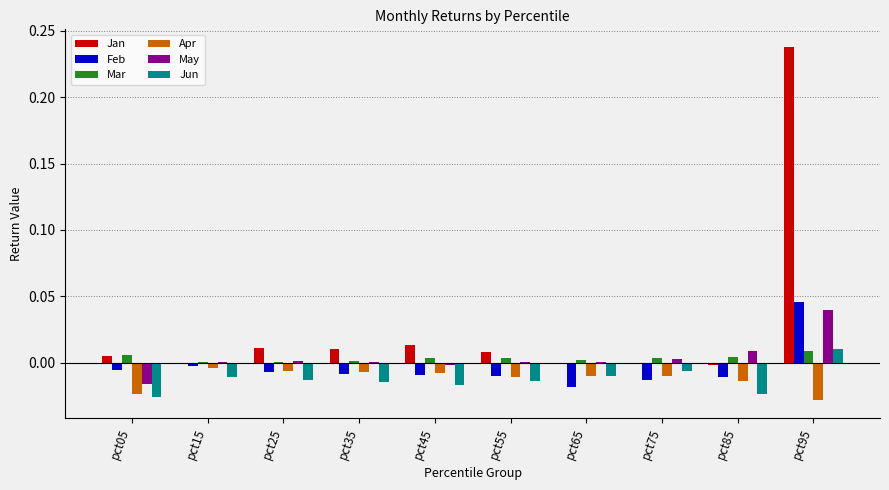

What are all the series names shown in the legend?

Jan, Feb, Mar, Apr, May, Jun